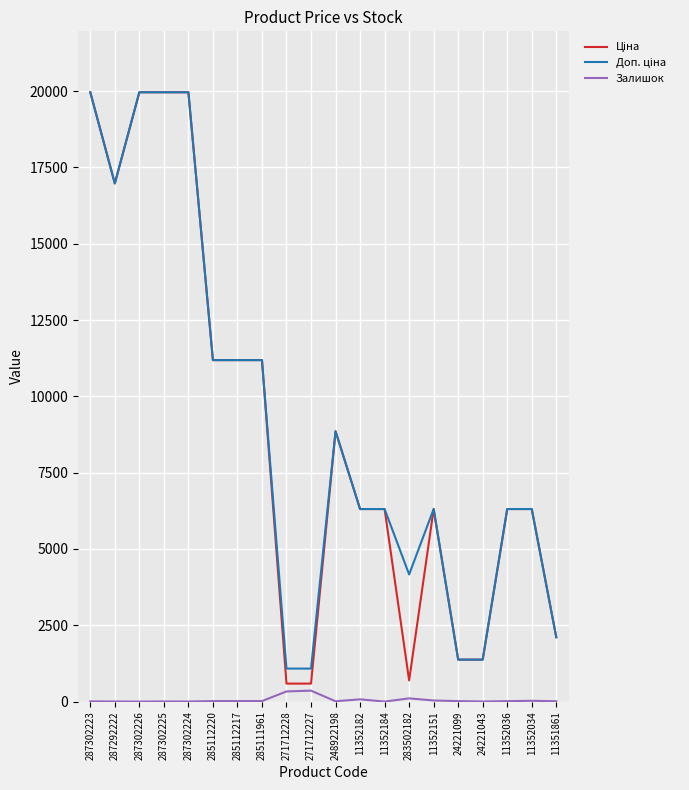

What is the greatest value displayed?

19964.2